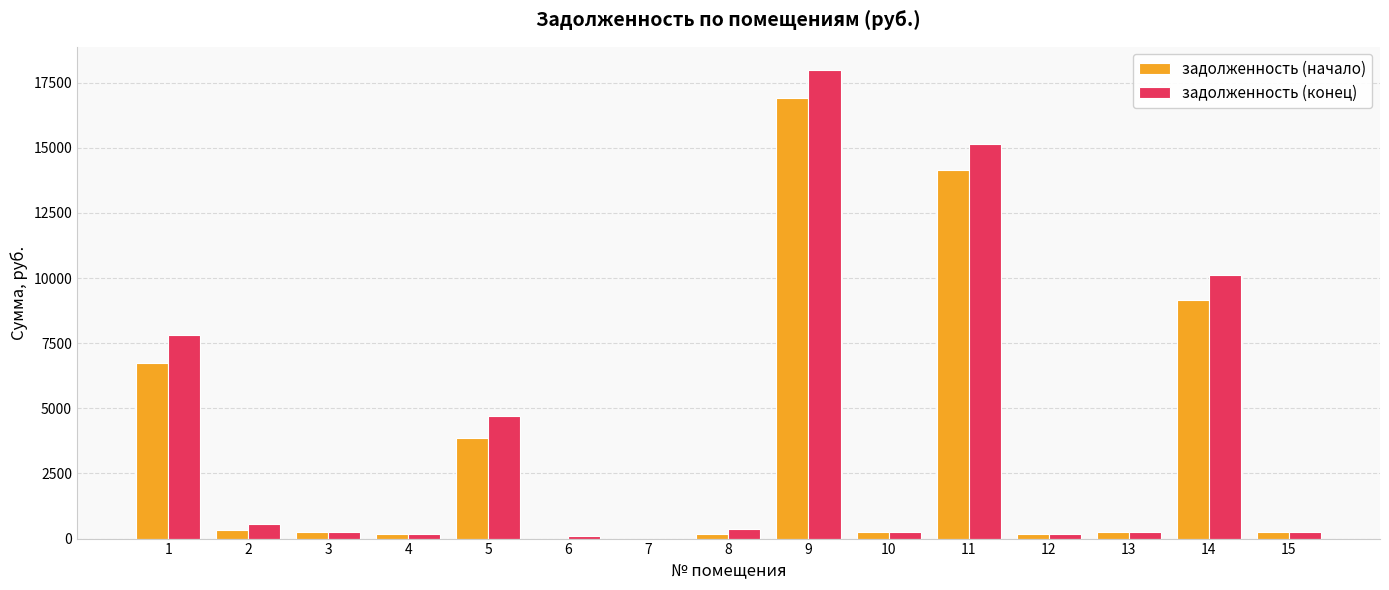

Is it true that задолженность (начало) equals 6719.7 at 1?

True